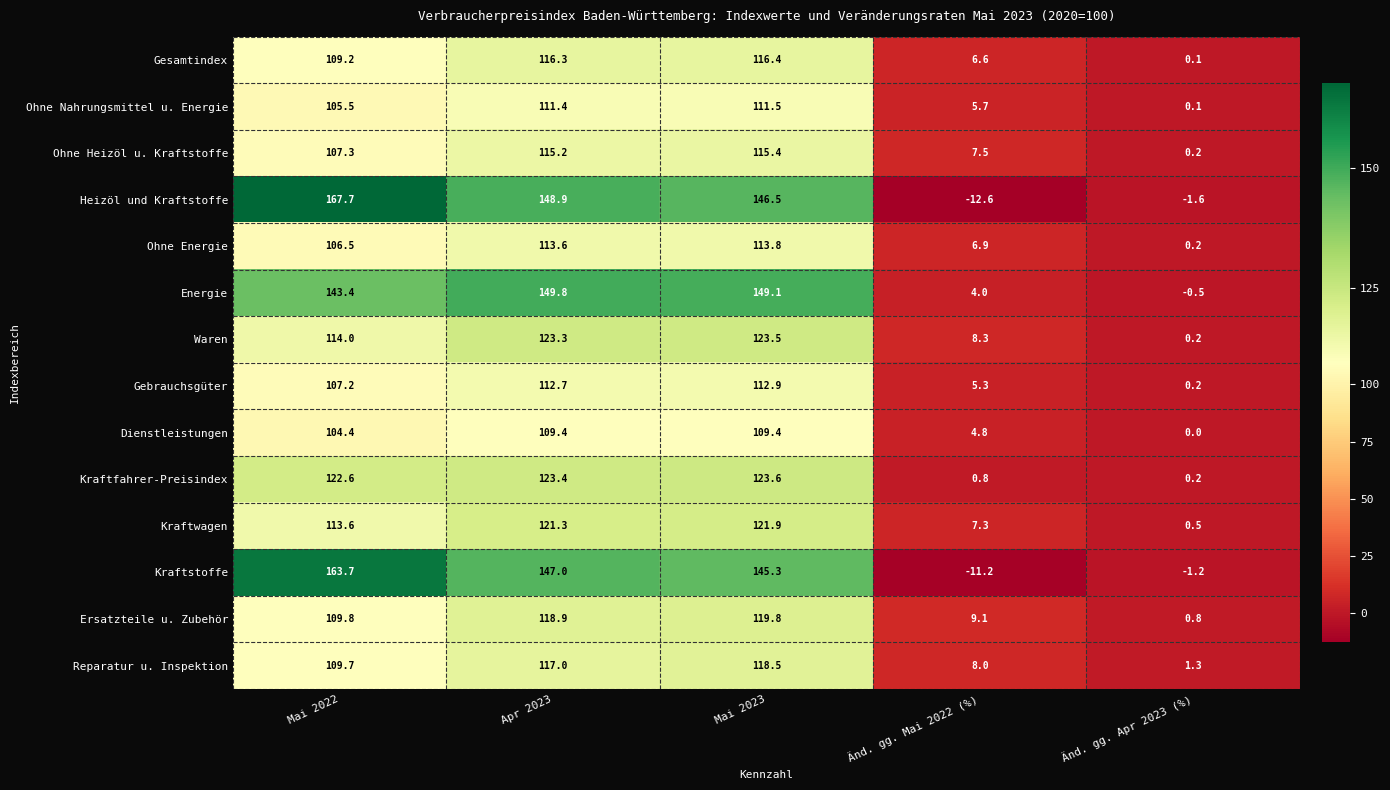

What is the greatest value displayed?

167.7